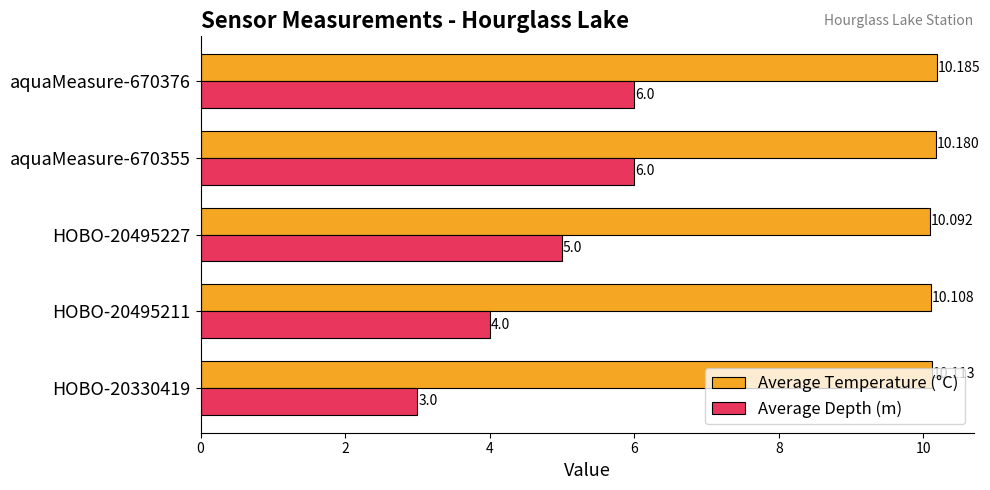

Is the value of Average Temperature (°C) at aquaMeasure-670376 greater than the value of Average Depth (m) at HOBO-20495211?

Yes